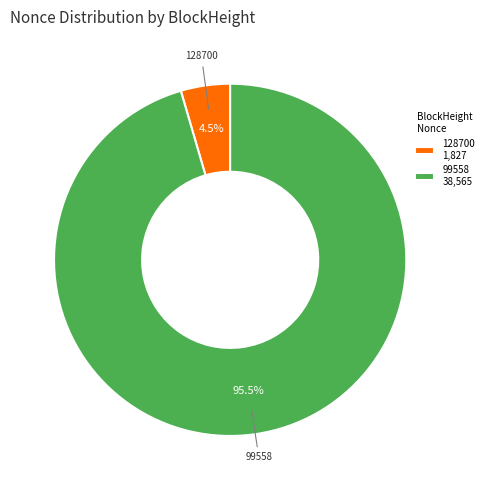

Do 128700 1,827 and 99558 38,565 together represent more than half of the pie?

Yes